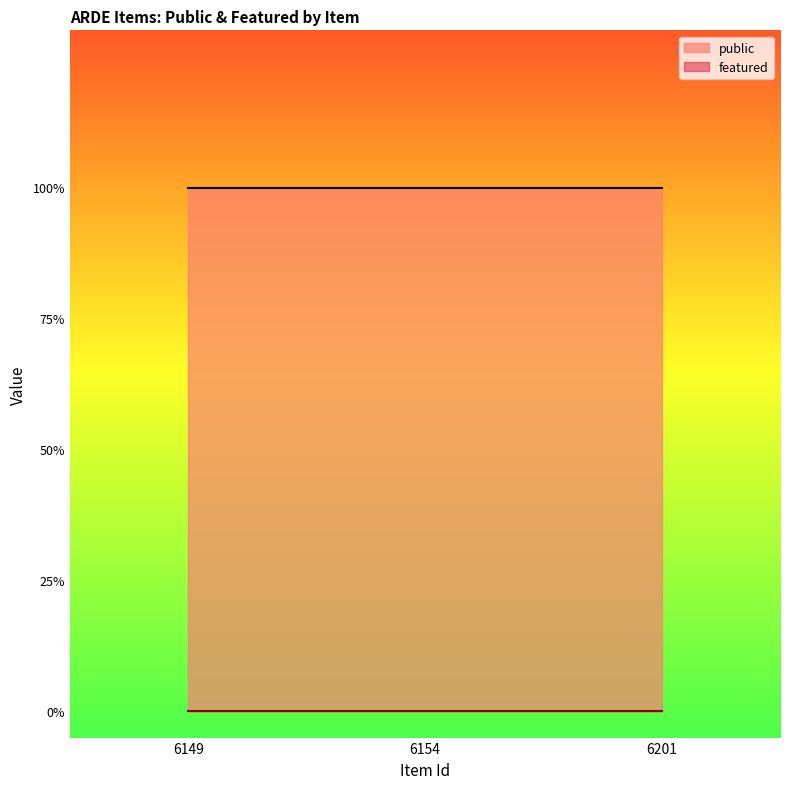

What are all the series names shown in the legend?

public, featured